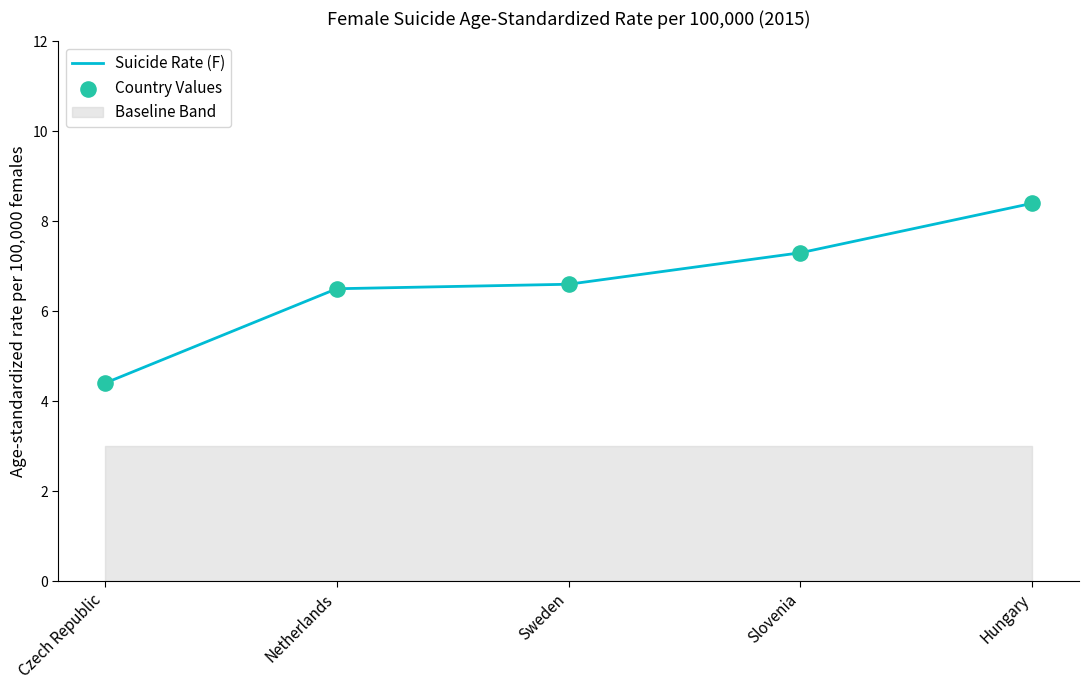

Is the value of Country Values at Hungary greater than the value of Suicide Rate (F) at Netherlands?

Yes